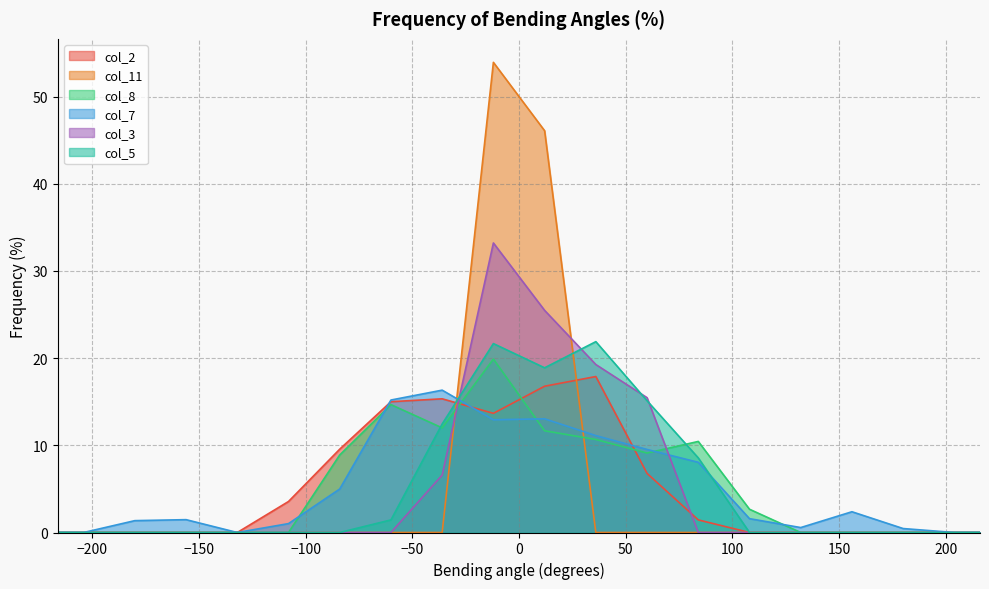

Reading left to right, what are all the values shown in this chart?

col_2: -216=0.0	-204=0.0	-180=0.0	-156=0.0	-132=0.0	-108=3.6	-84=9.6	-60=15.0	-36=15.3	-12=13.7	12=16.8	36=17.9	60=6.8	84=1.4	108=0.0	132=0.0	156=0.0	180=0.0	204=0.0	216=0.0
col_11: -216=0.0	-204=0.0	-180=0.0	-156=0.0	-132=0.0	-108=0.0	-84=0.0	-60=0.0	-36=0.0	-12=53.9	12=46.1	36=0.0	60=0.0	84=0.0	108=0.0	132=0.0	156=0.0	180=0.0	204=0.0	216=0.0
col_8: -216=0.0	-204=0.0	-180=0.0	-156=0.0	-132=0.0	-108=0.0	-84=8.9	-60=14.7	-36=12.0	-12=19.9	12=11.7	36=10.7	60=9.1	84=10.4	108=2.7	132=0.0	156=0.0	180=0.0	204=0.0	216=0.0
col_7: -216=0.0	-204=0.0	-180=1.4	-156=1.5	-132=0.0	-108=1.0	-84=5.0	-60=15.2	-36=16.3	-12=12.9	12=13.0	36=11.1	60=9.5	84=8.0	108=1.6	132=0.6	156=2.4	180=0.5	204=0.0	216=0.0
col_3: -216=0.0	-204=0.0	-180=0.0	-156=0.0	-132=0.0	-108=0.0	-84=0.0	-60=0.0	-36=6.6	-12=33.2	12=25.5	36=19.3	60=15.5	84=0.0	108=0.0	132=0.0	156=0.0	180=0.0	204=0.0	216=0.0
col_5: -216=0.0	-204=0.0	-180=0.0	-156=0.0	-132=0.0	-108=0.0	-84=0.0	-60=1.4	-36=12.4	-12=21.7	12=18.9	36=21.9	60=15.1	84=8.6	108=0.0	132=0.0	156=0.0	180=0.0	204=0.0	216=0.0